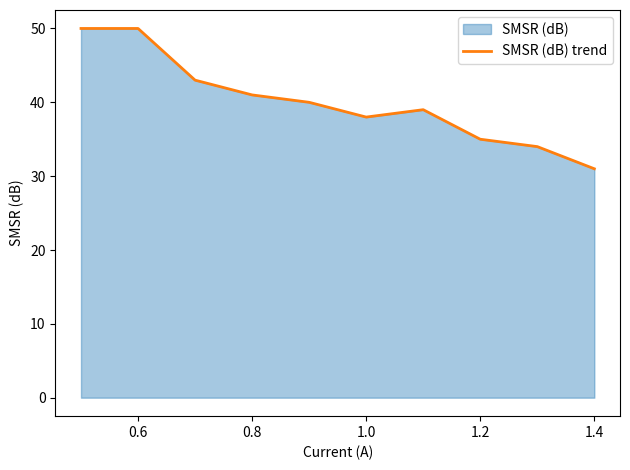

What is the value of the 8th point from the left?

35